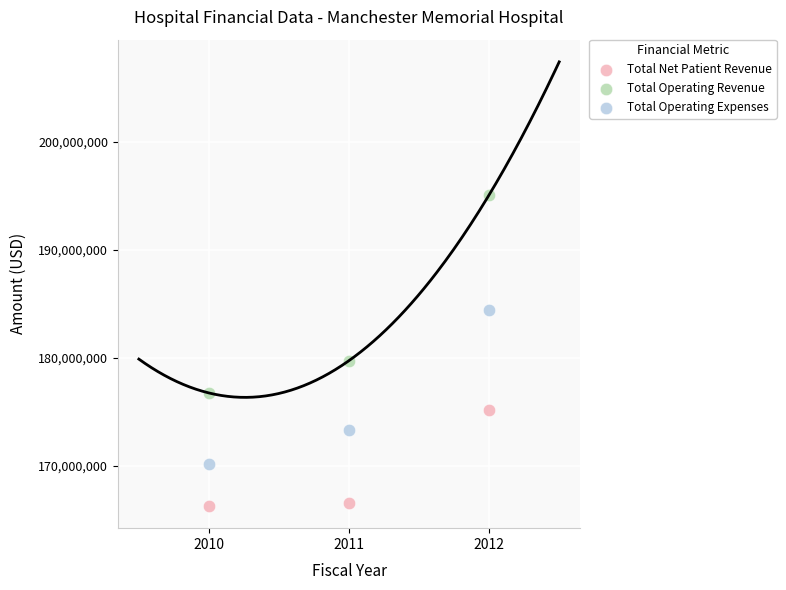

Which series contains the highest Y value?

Total Operating Revenue